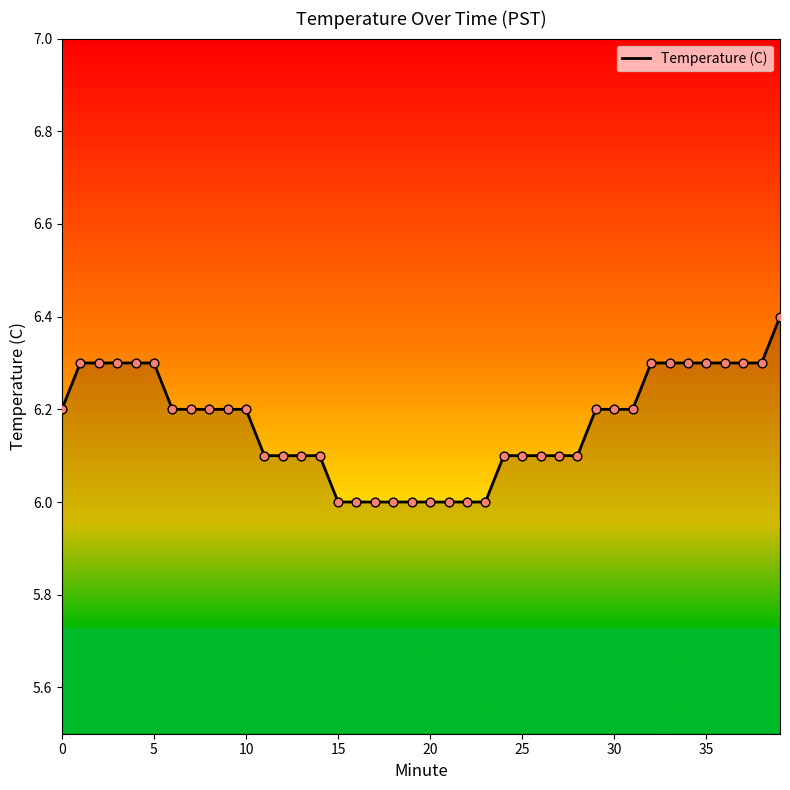

What is the difference between the maximum and minimum values?

0.4